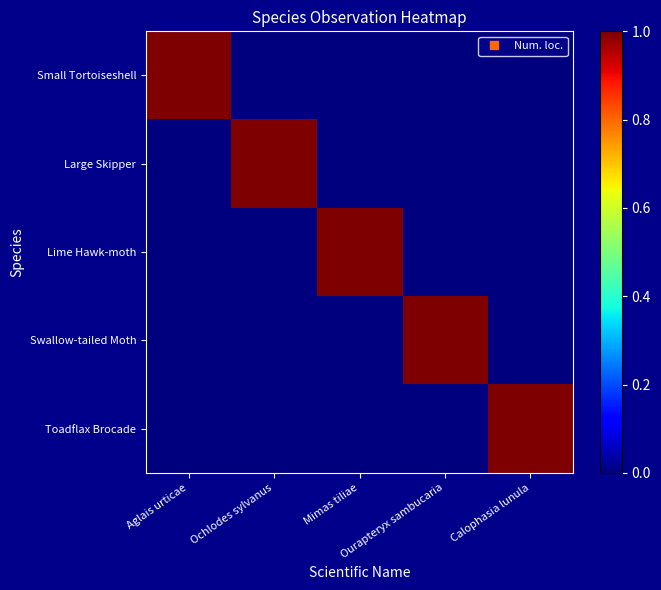

Rank the series at Ochlodes sylvanus from highest to lowest value.

Large Skipper, Small Tortoiseshell, Lime Hawk-moth, Swallow-tailed Moth, Toadflax Brocade